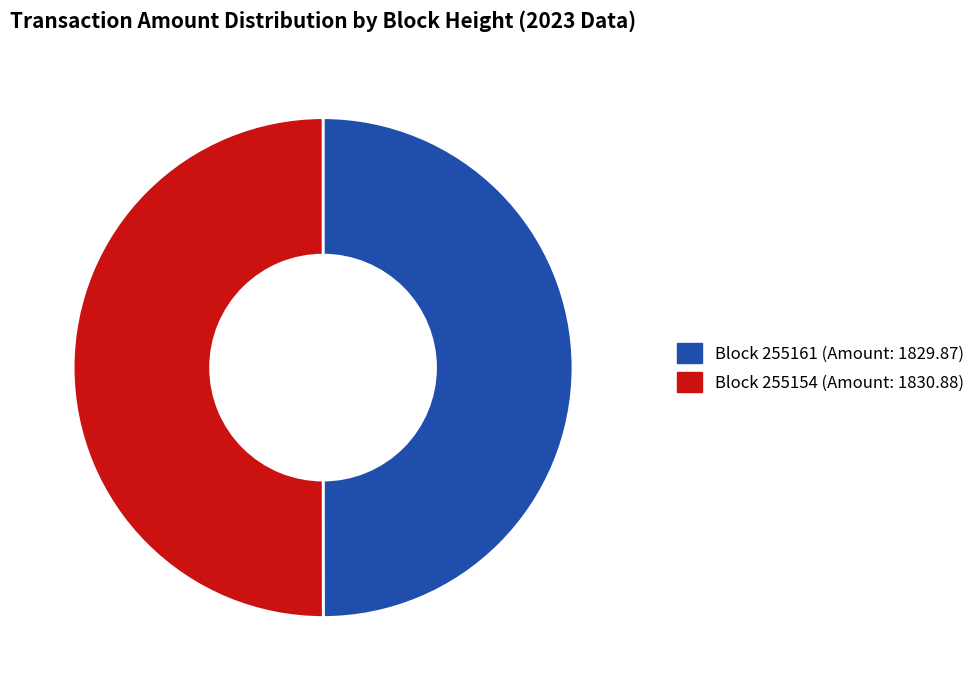

Rank the categories by value from highest to lowest.

255154, 255161